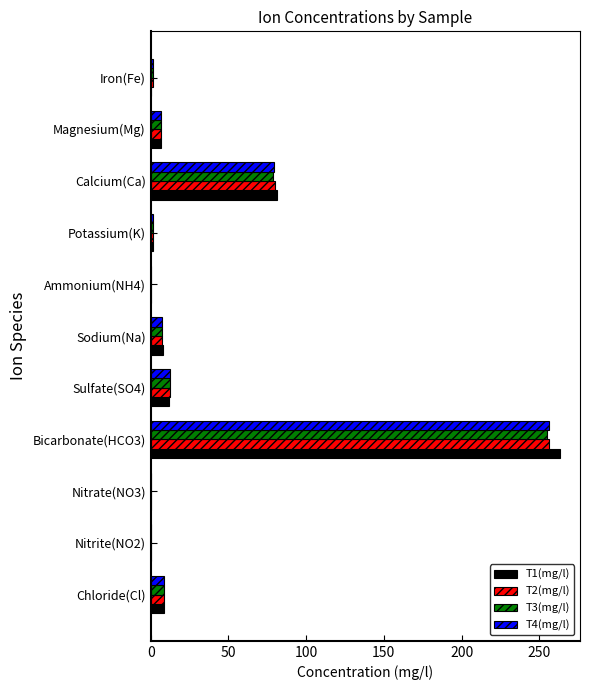

True or false: T2(mg/l) has a value of 80.2 at Calcium(Ca).

True